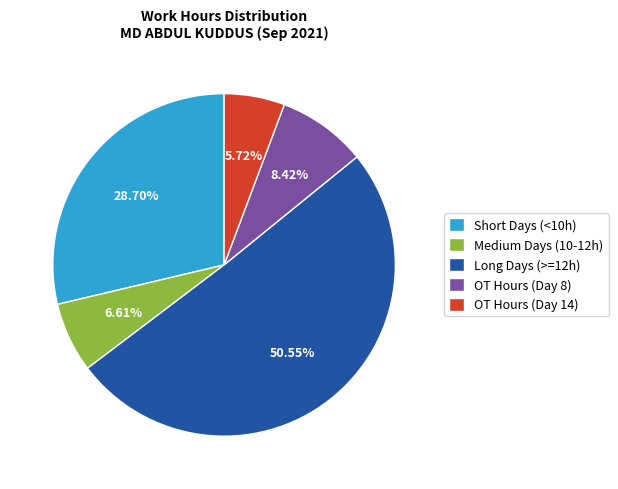

Which slice is the smallest?

OT Hours (Day 14)